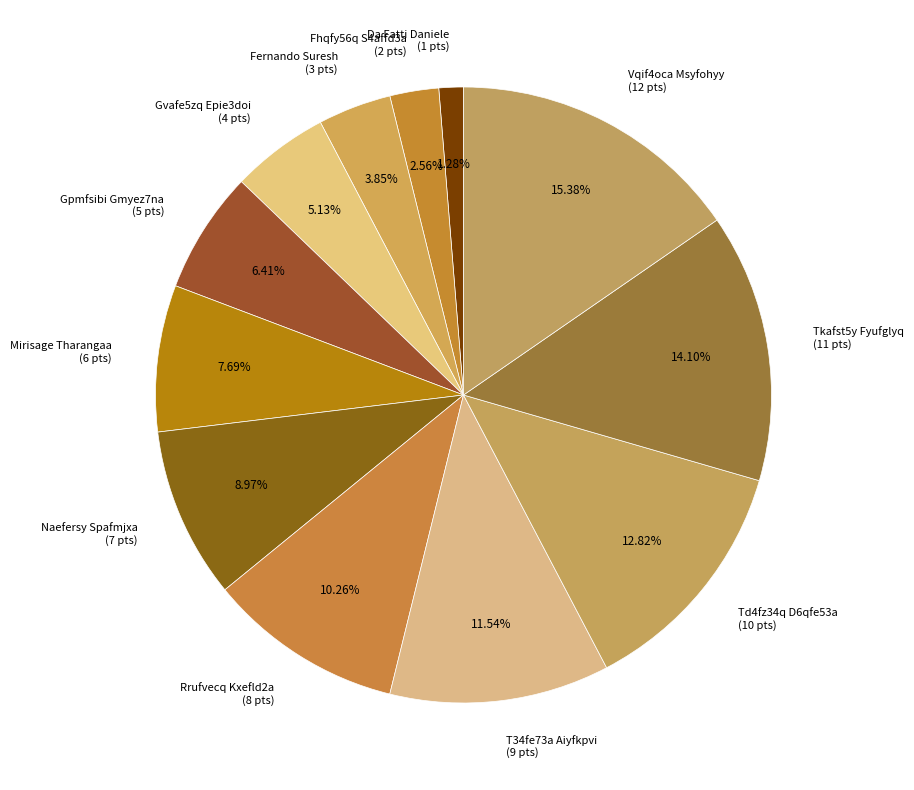

Which slice is the largest?

Vqif4oca Msyfohyy